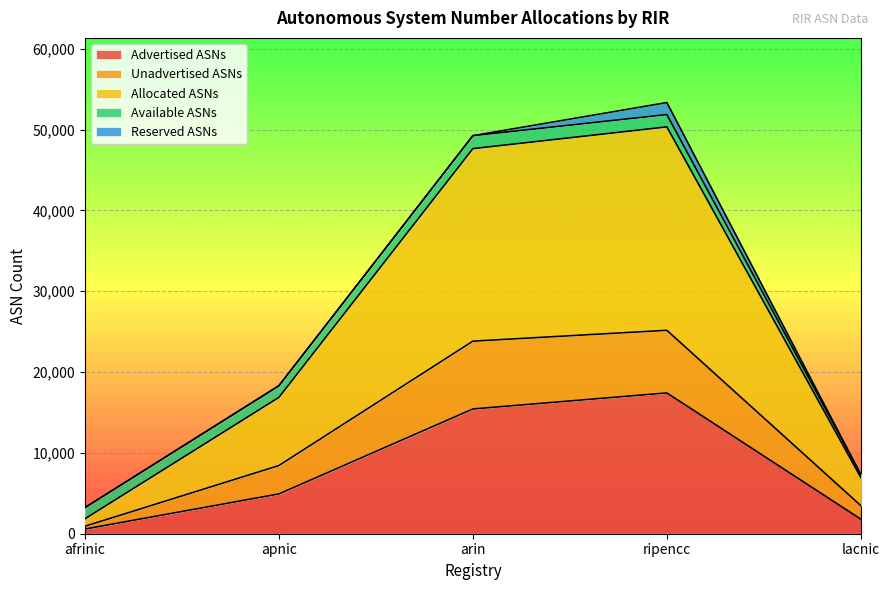

Which series changed the most between arin and lacnic?

Allocated ASNs